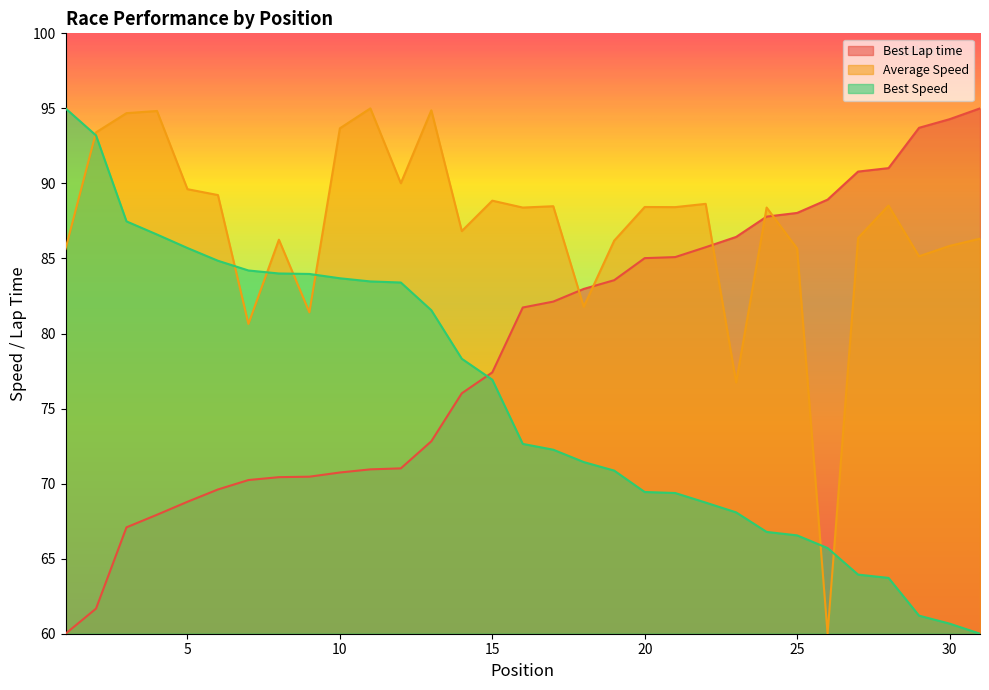

Reading left to right, list all the values displayed in this chart.

Best Lap time: 60.0	61.7	67.1	67.9	68.8	69.6	70.2	70.4	70.5	70.7	71.0	71.0	72.8	76.0	77.4	81.7	82.1	83.0	83.6	85.0	85.1	85.8	86.4	87.8	88.0	88.9	90.8	91.0	93.7	94.3	95.0
Average Speed: 85.6	93.4	94.7	94.8	89.6	89.2	80.6	86.3	81.4	93.7	95.0	90.0	94.9	86.8	88.9	88.4	88.5	81.8	86.2	88.4	88.4	88.6	76.7	88.4	85.7	60.0	86.4	88.5	85.1	85.8	86.3
Best Speed: 95.0	93.2	87.5	86.6	85.7	84.8	84.2	84.0	84.0	83.7	83.5	83.4	81.6	78.3	76.9	72.6	72.3	71.4	70.9	69.4	69.4	68.7	68.1	66.8	66.6	65.7	63.9	63.7	61.2	60.7	60.0